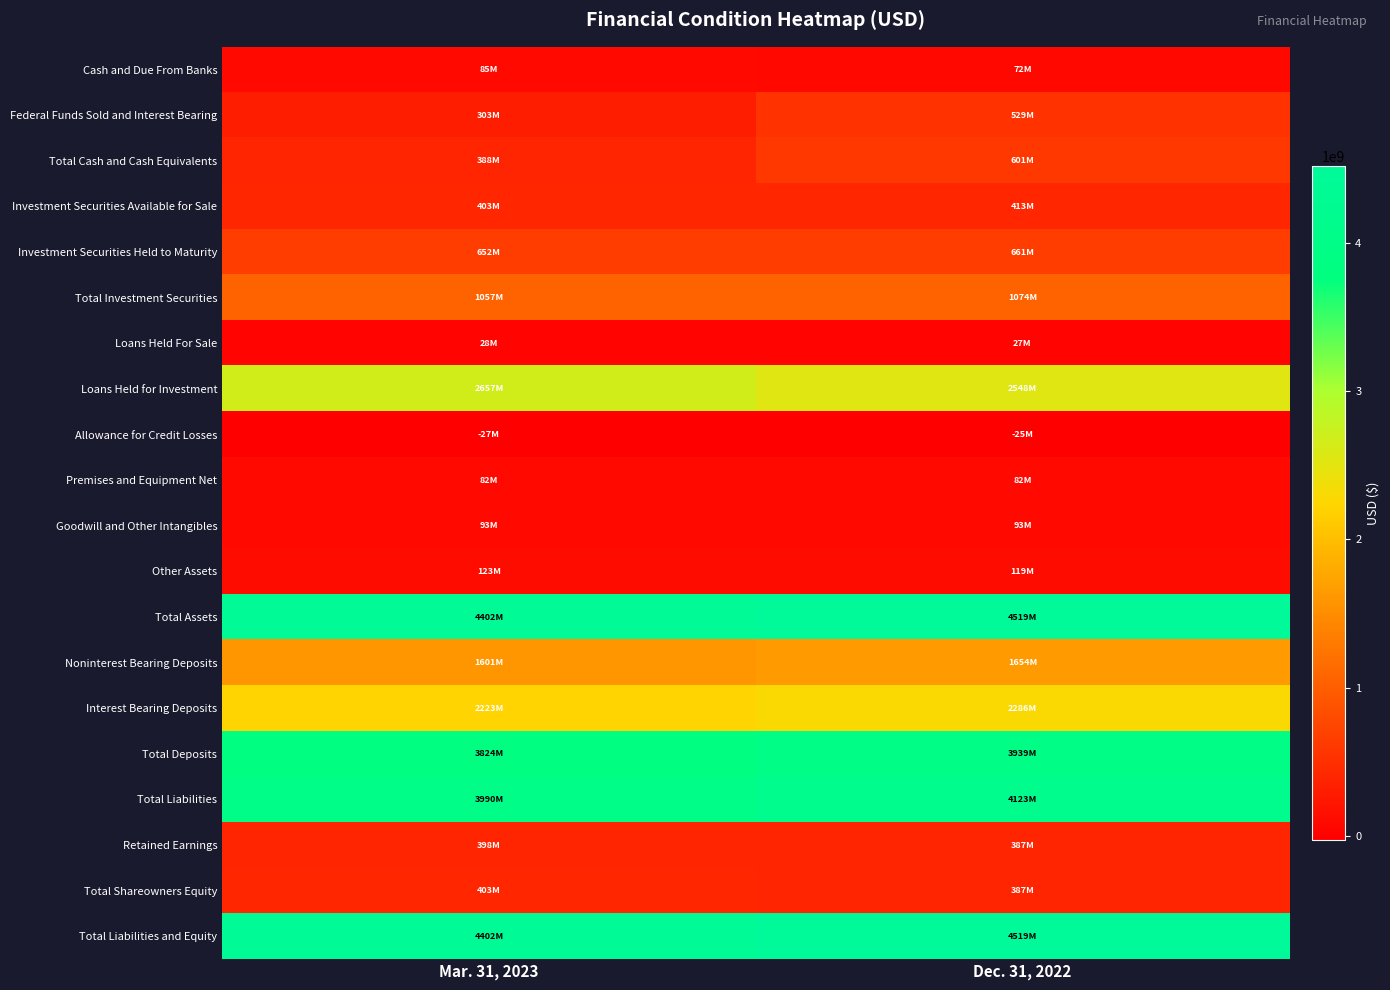

What is the spread (max minus min) of values at Mar. 31, 2023?

4428570000